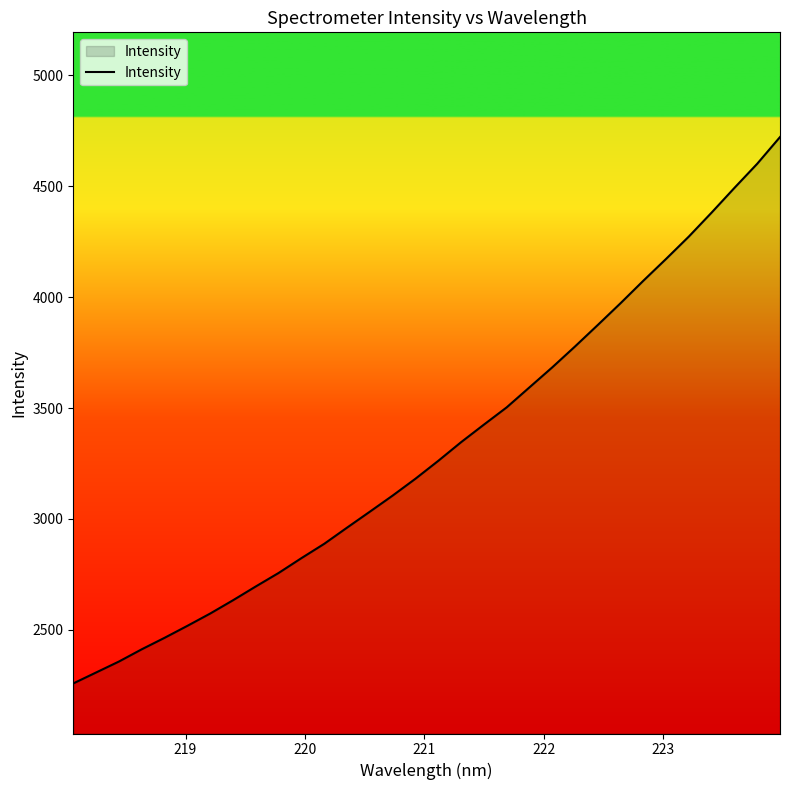

What is the maximum value shown in the chart?

4722.4